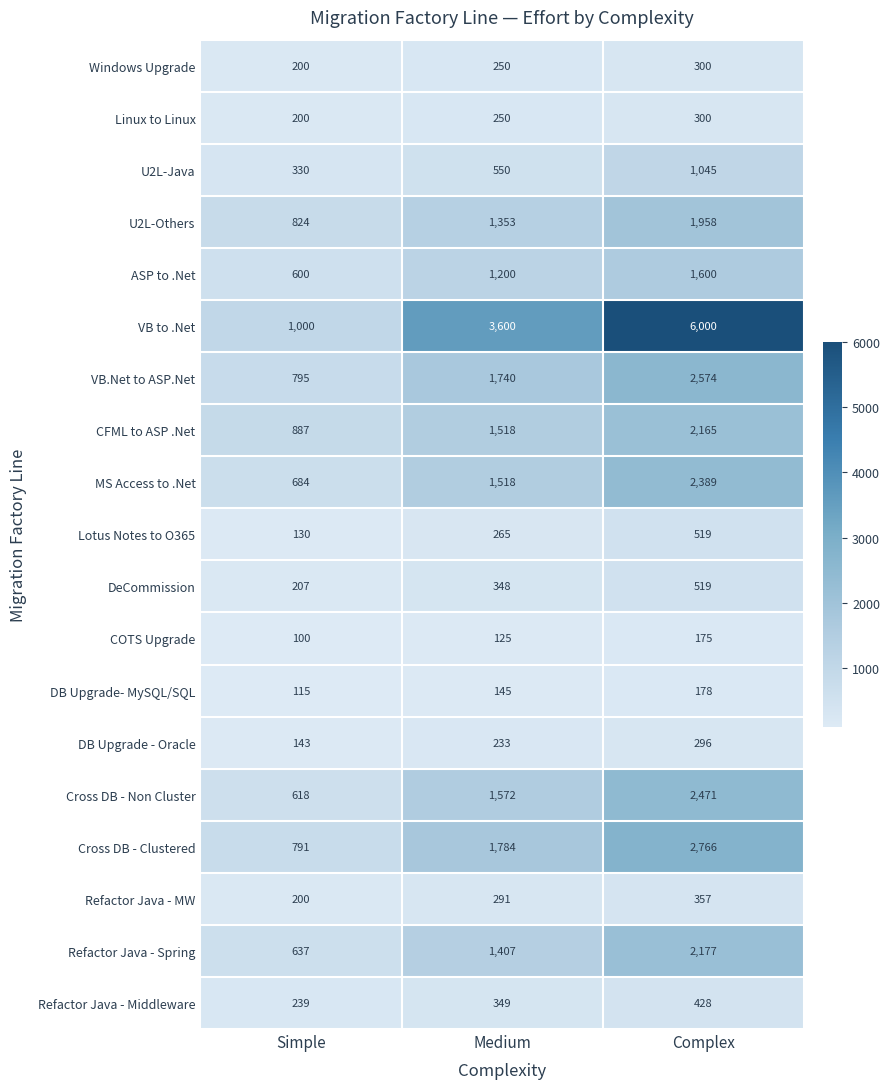

Which series has the largest range (max minus min)?

VB to .Net